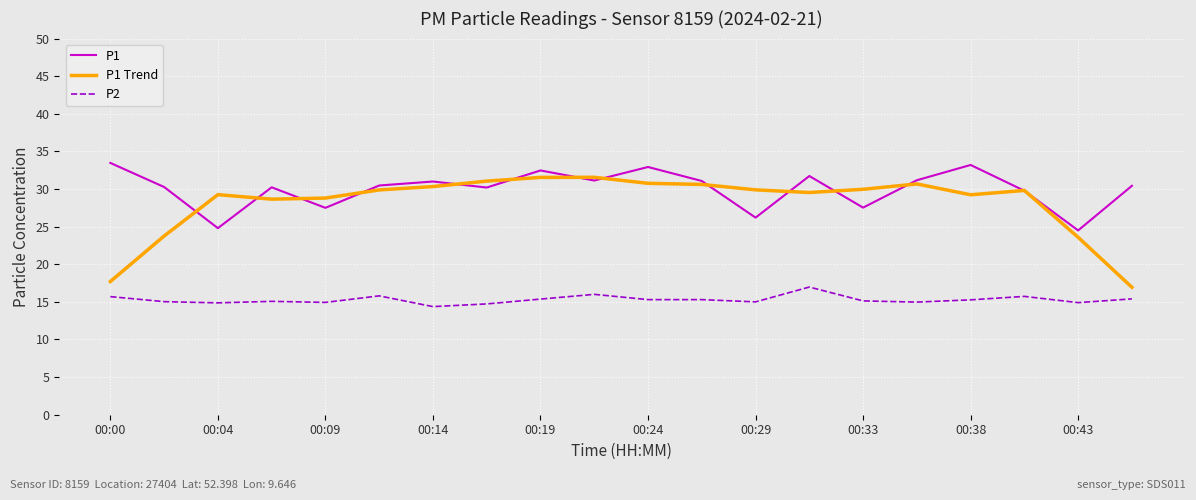

What is the minimum value for P1 Trend?

16.9